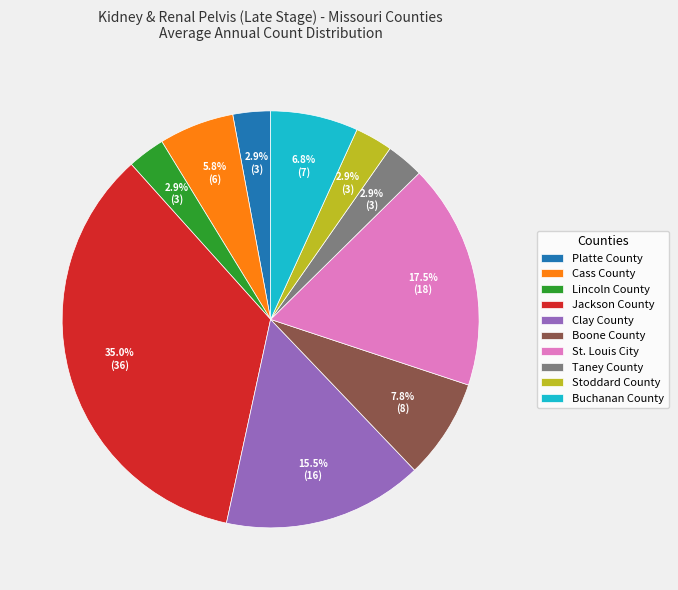

How many slices are in this pie chart?

10